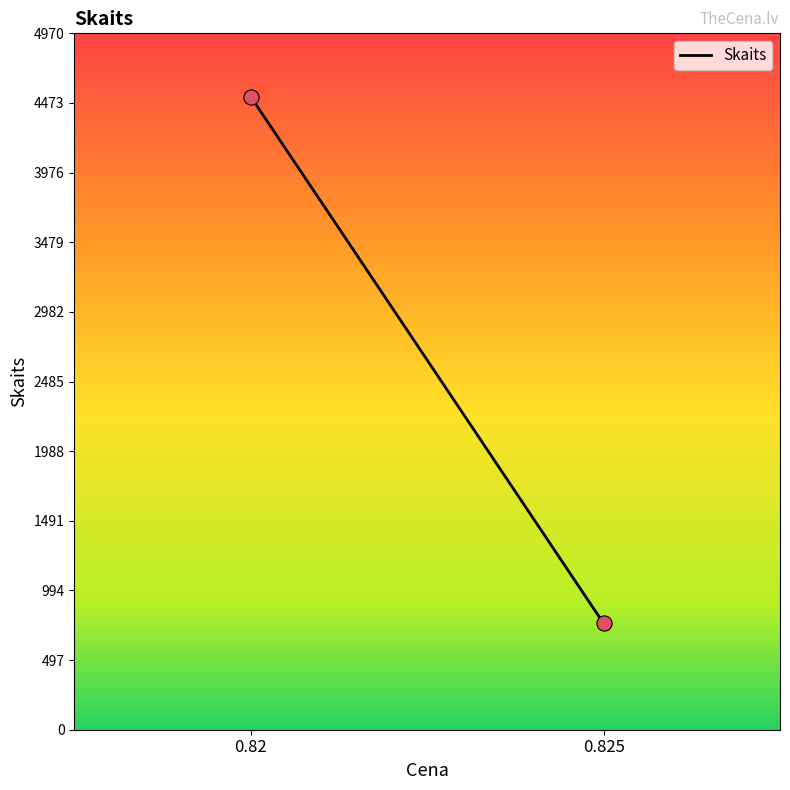

What is the range of Y values (max minus min)?

3760